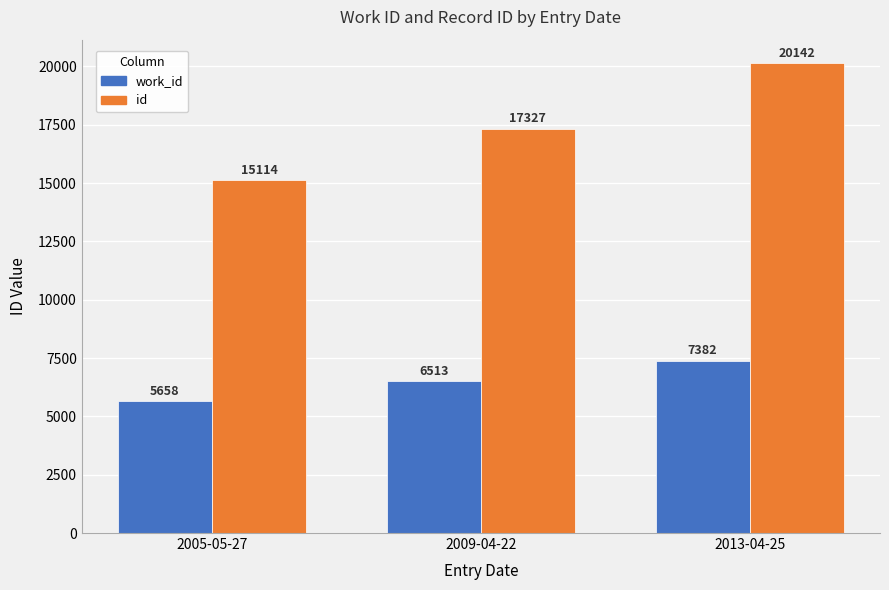

Rank the series by their maximum value, from highest to lowest.

id, work_id